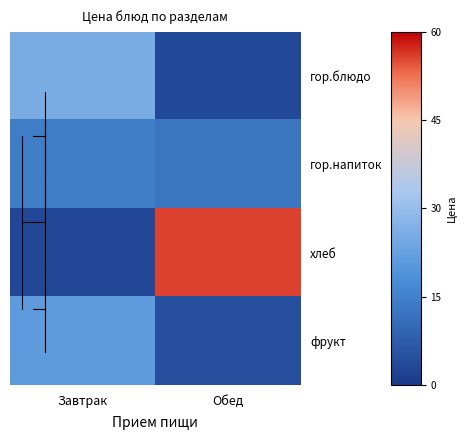

Reading left to right, transcribe all the data shown in this chart.

гор.блюдо: Завтрак=25.6	Обед=3.5
гор.напиток: Завтрак=14.2	Обед=12.6
хлеб: Завтрак=3.0	Обед=55.7
фрукт: Завтрак=21.2	Обед=4.5